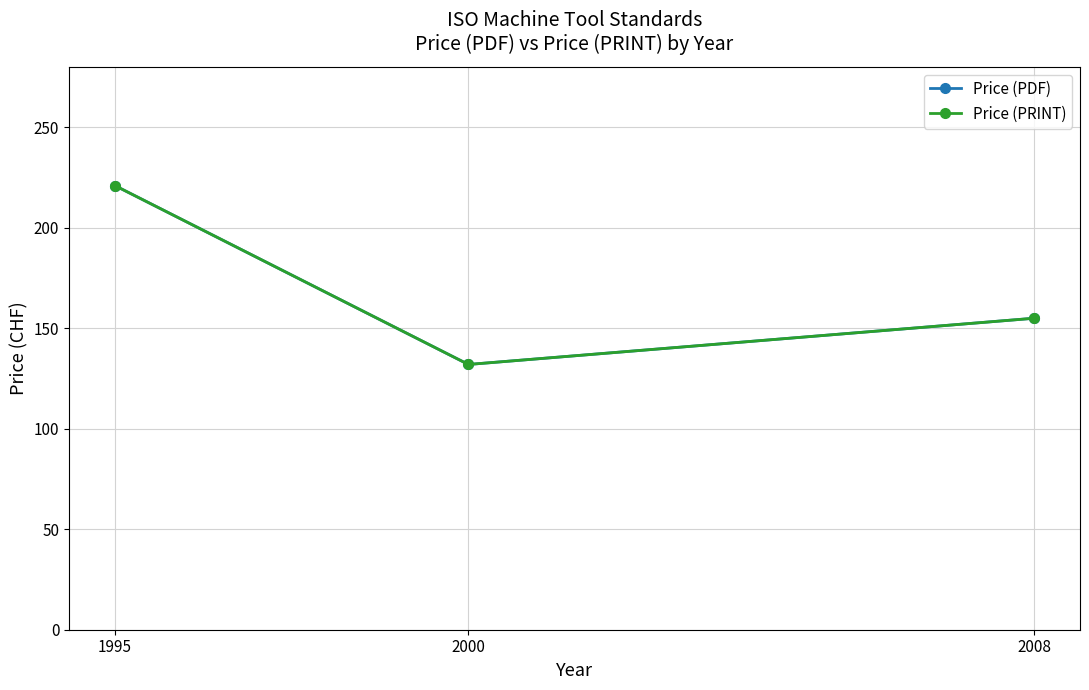

Reading left to right, list all the values displayed in this chart.

Price (PDF): 221	132	155
Price (PRINT): 221	132	155